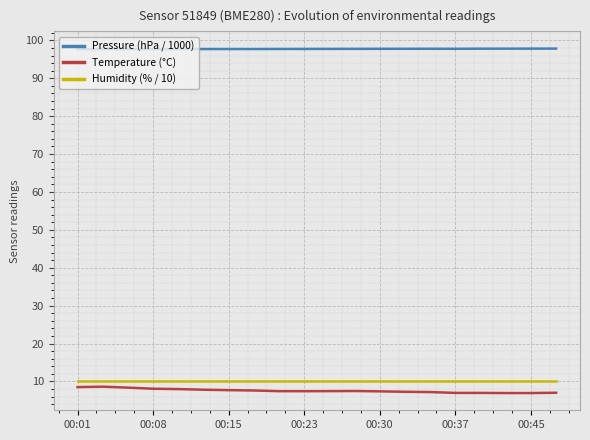

What is the greatest value displayed?

97.8